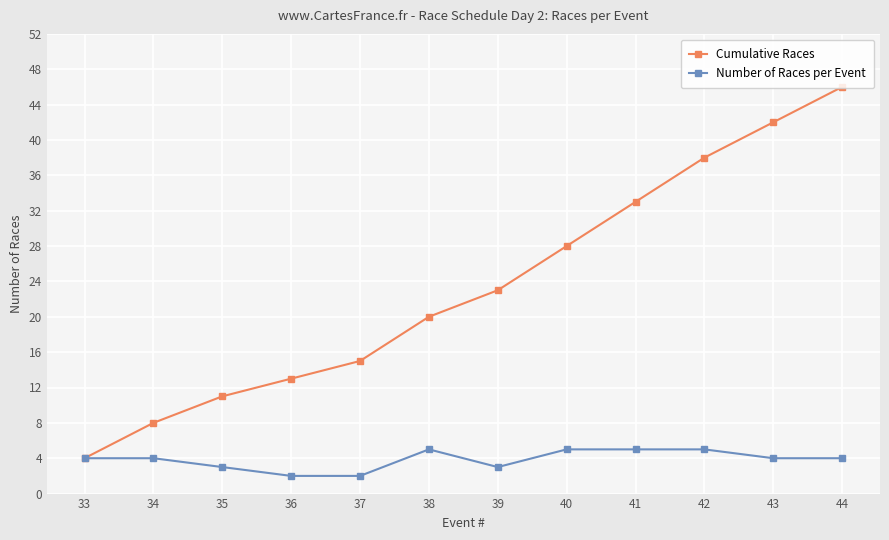

What is the greatest value displayed?

46